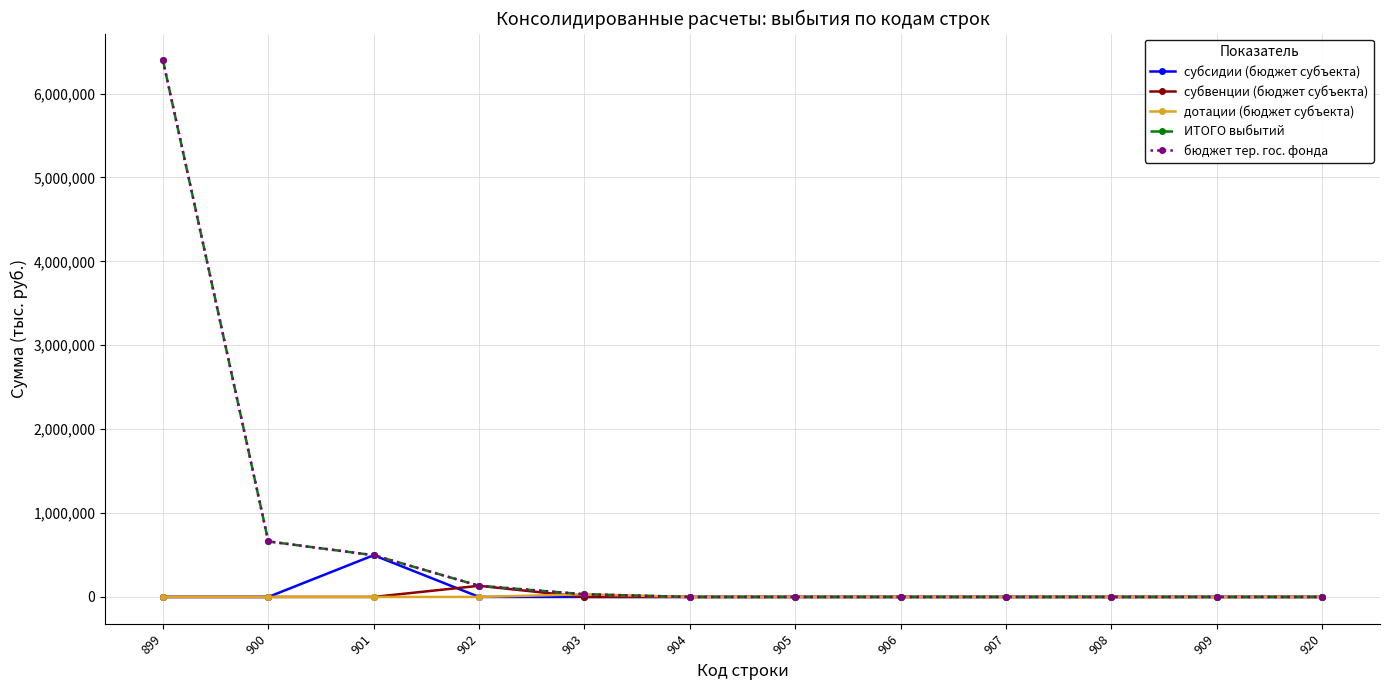

In субсидии (бюджет субъекта), how many points are higher than both neighbors (excluding endpoints)?

1